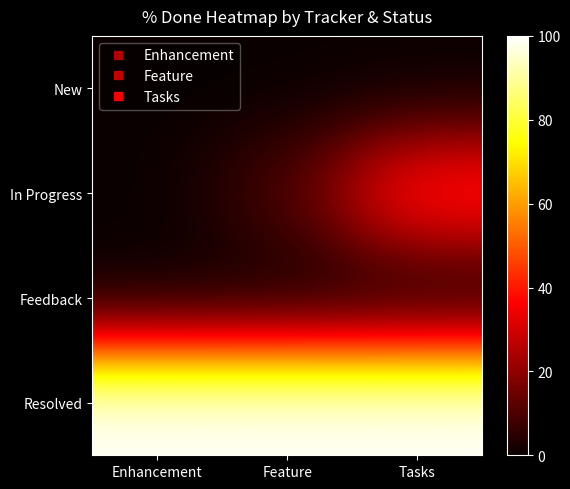

Reading left to right, transcribe all the data shown in this chart.

New: Enhancement=0.0	Feature=0.0	Tasks=0.0
In Progress: Enhancement=0.0	Feature=10.0	Tasks=43.1
Feedback: Enhancement=0.0	Feature=0.0	Tasks=0.0
Resolved: Enhancement=100.0	Feature=100.0	Tasks=100.0